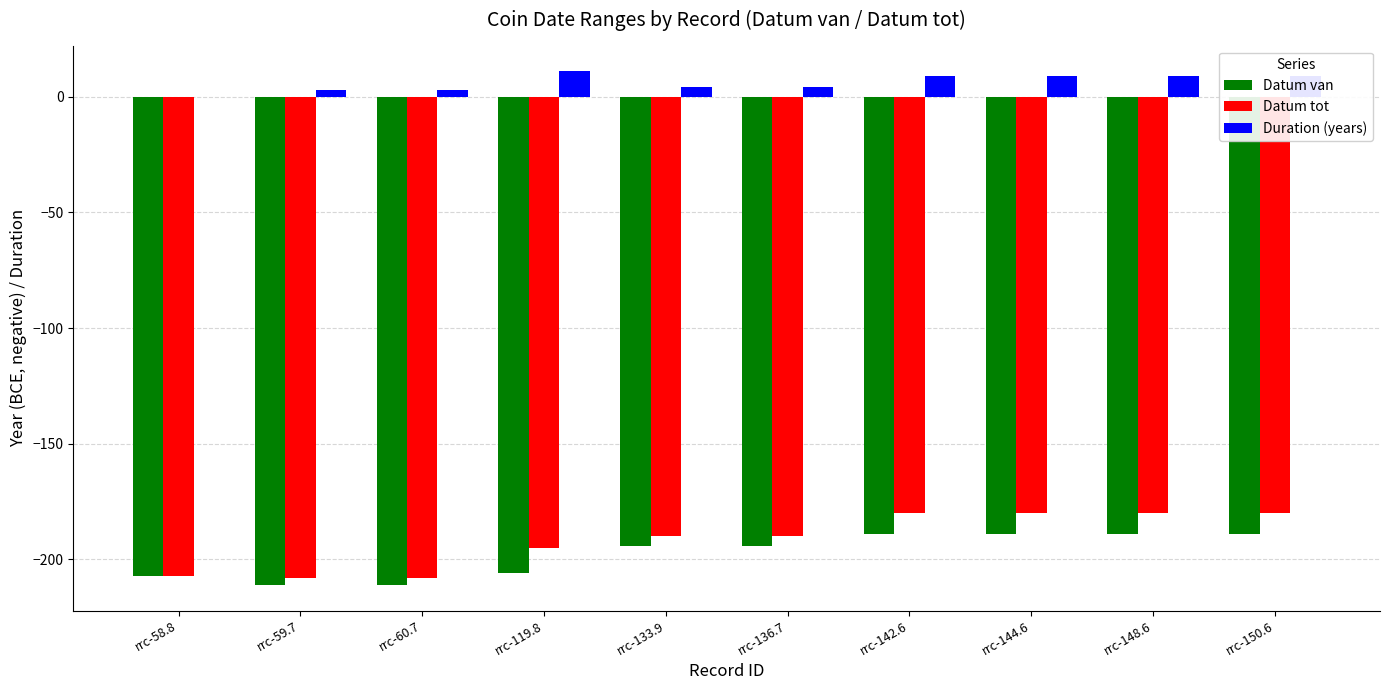

What is the average value of the Datum tot series?

-192